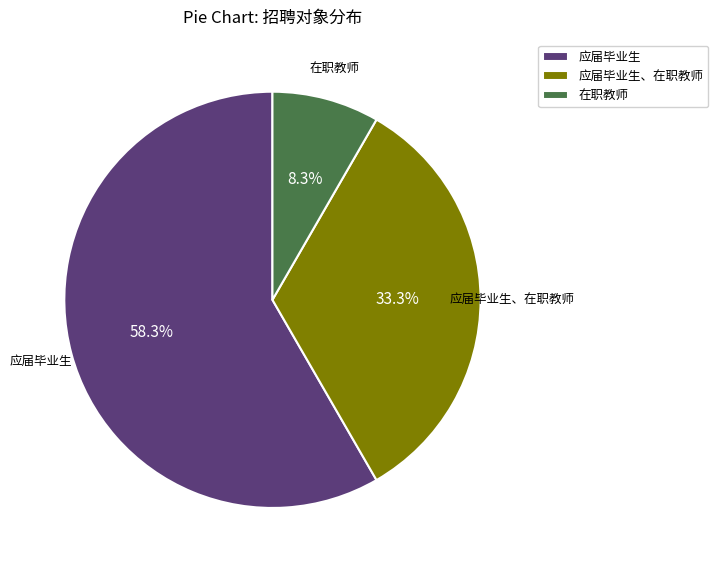

Which category has the biggest portion of the pie?

应届毕业生